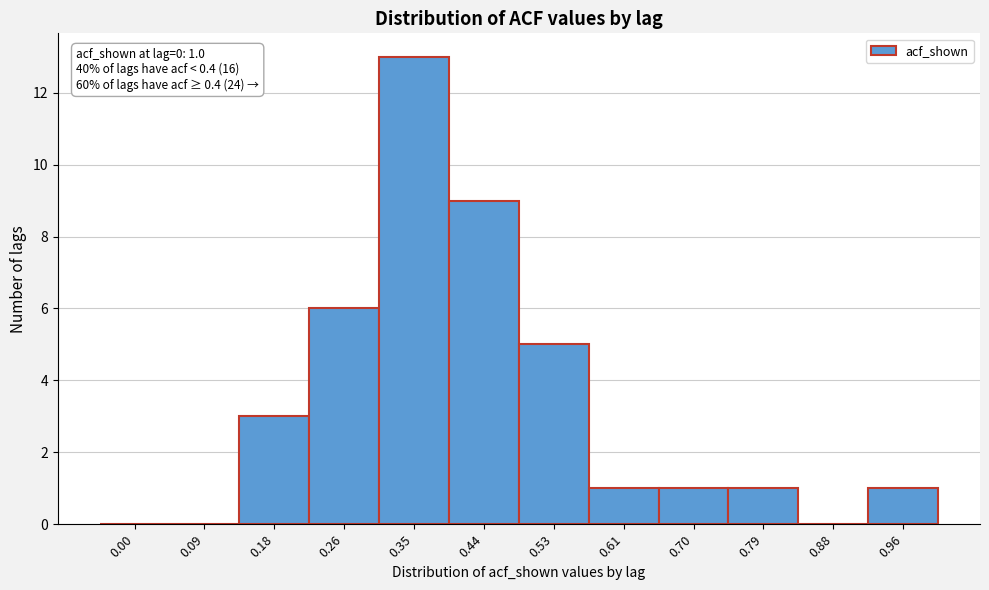

Reading left to right, what are all the values shown in this chart?

0.00=0	0.09=0	0.18=3	0.26=6	0.35=13	0.44=9	0.53=5	0.61=1	0.70=1	0.79=1	0.88=0	0.96=1